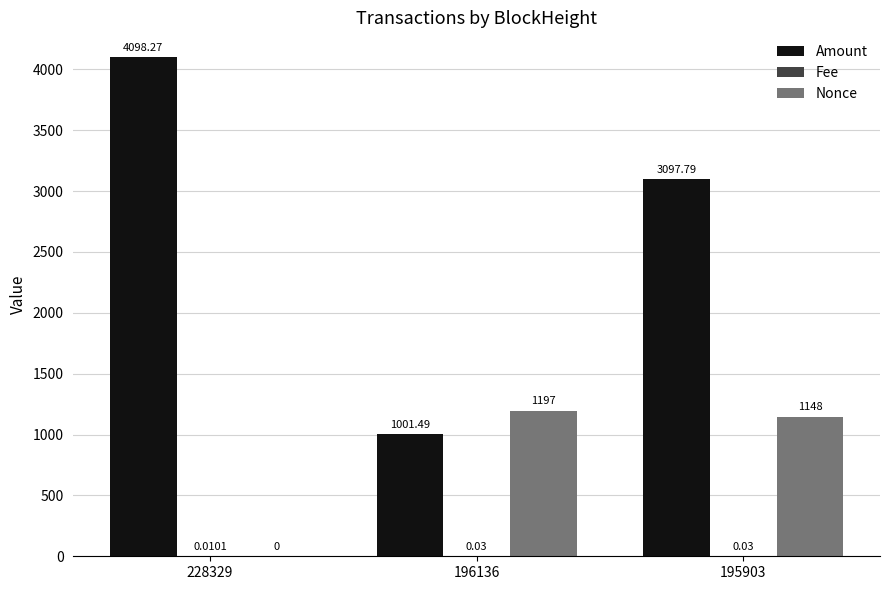

Which series has the largest total across all categories?

Amount